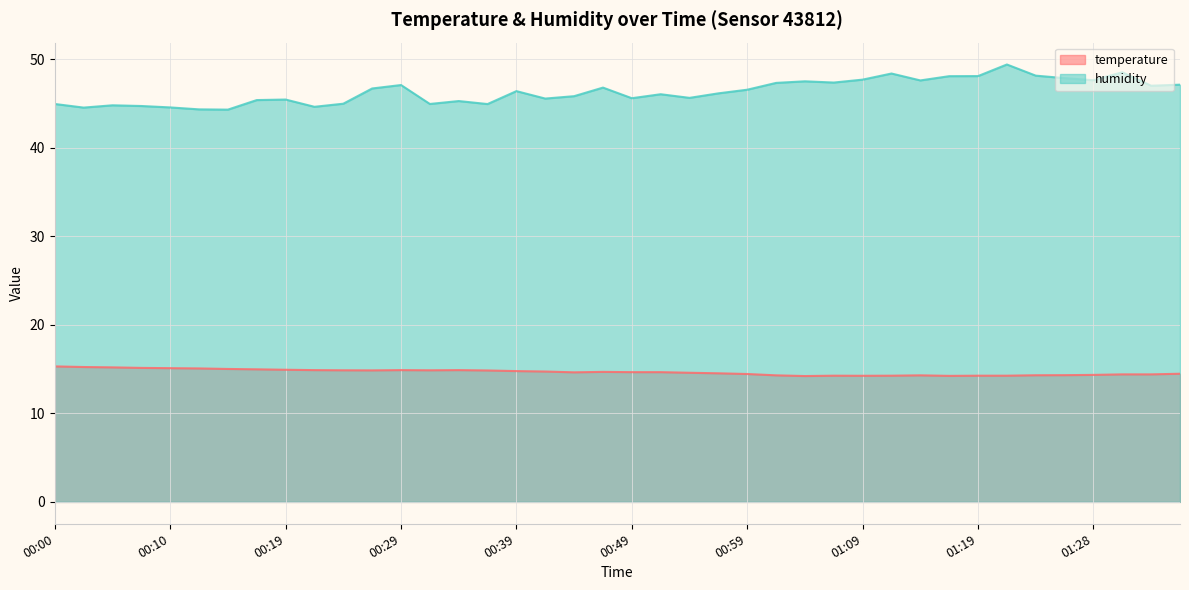

List the series in order of their overall mean, lowest first.

temperature, humidity